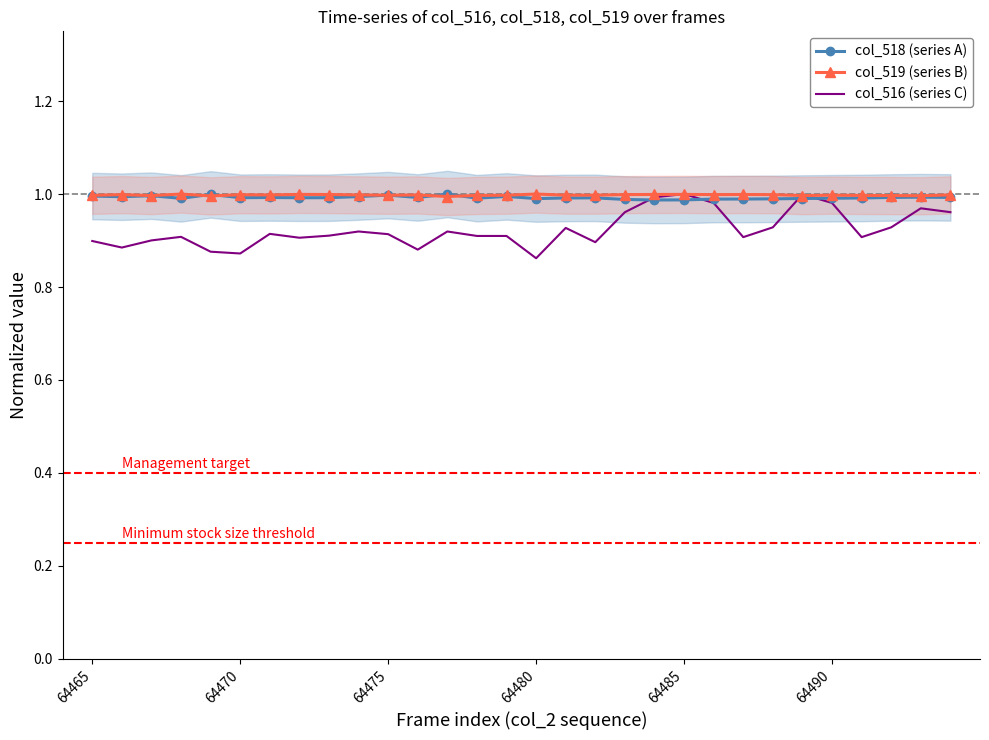

True or false: col_519 (series B) has a value of 1.0 at 64480.

True